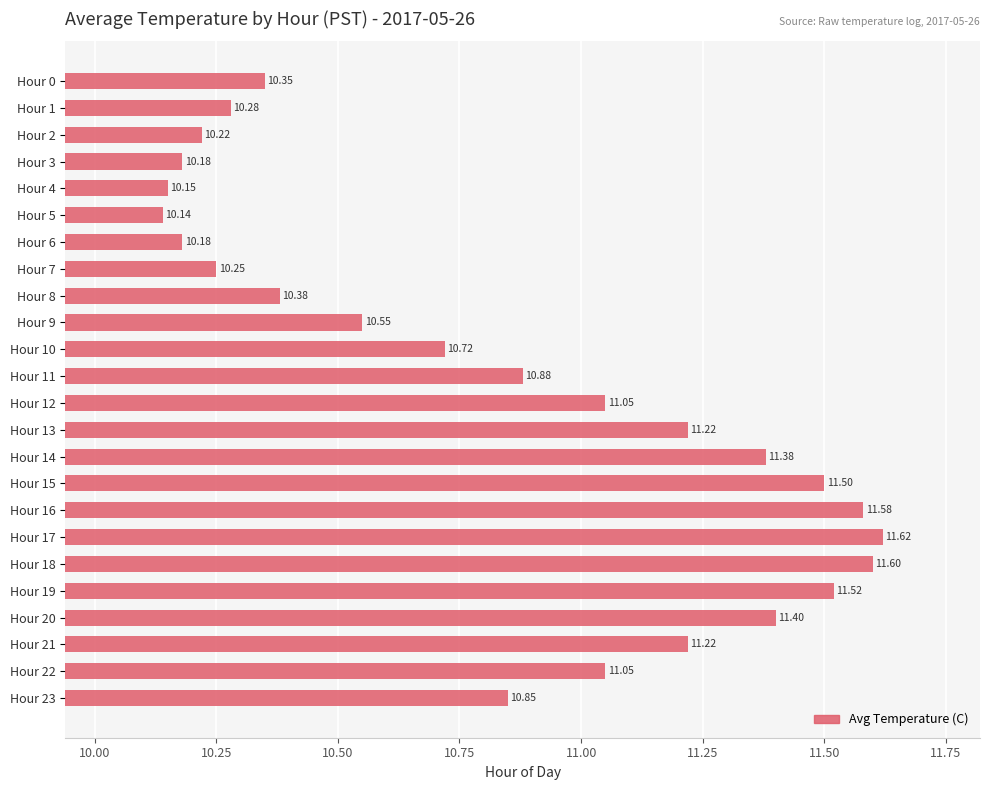

What is the difference between the maximum and second lowest values?

1.5